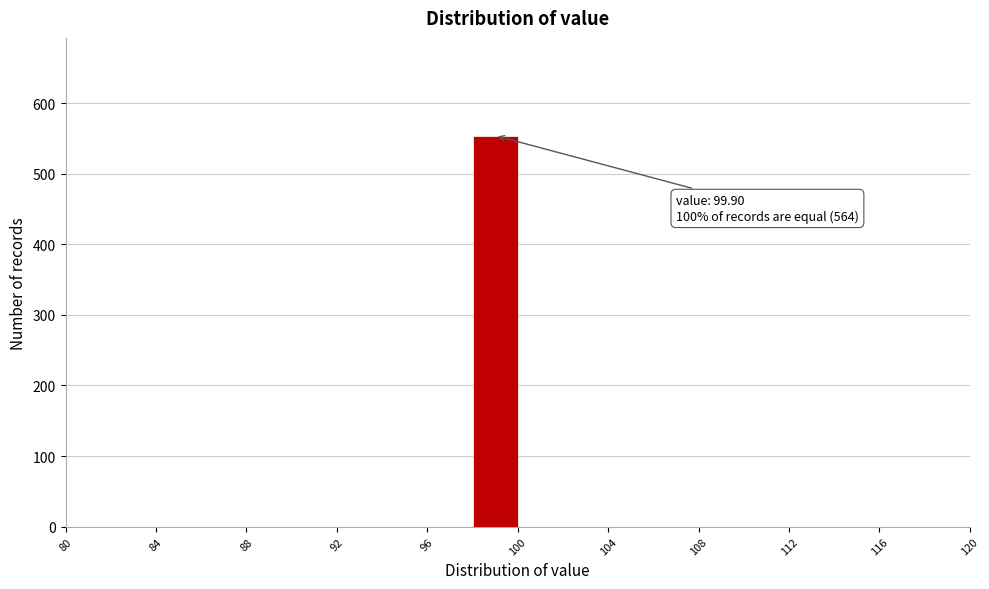

Which range on the x-axis has the tallest bar?

98 to 100